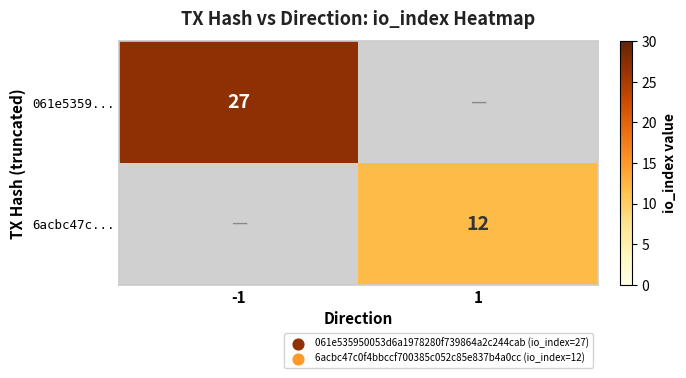

Is the value of 061e5359... at -1 greater than the value of 6acbc47c... at 1?

Yes